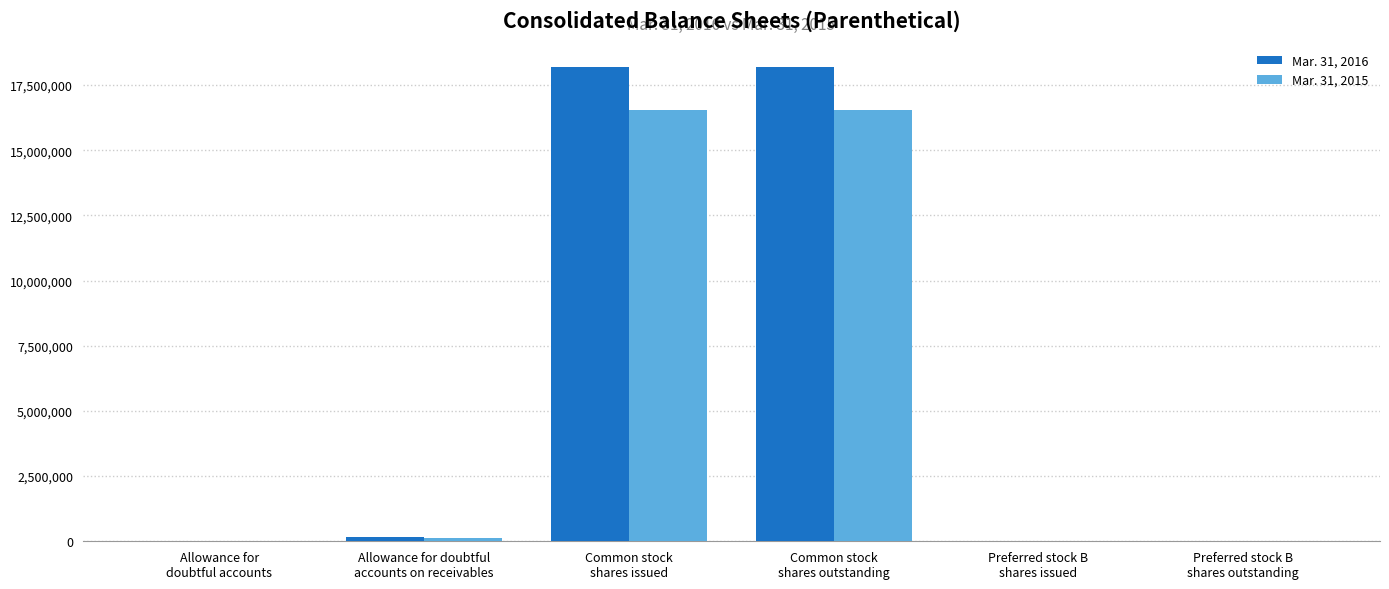

What is the difference between the maximum and minimum values in the Mar. 31, 2015 series?

16548062